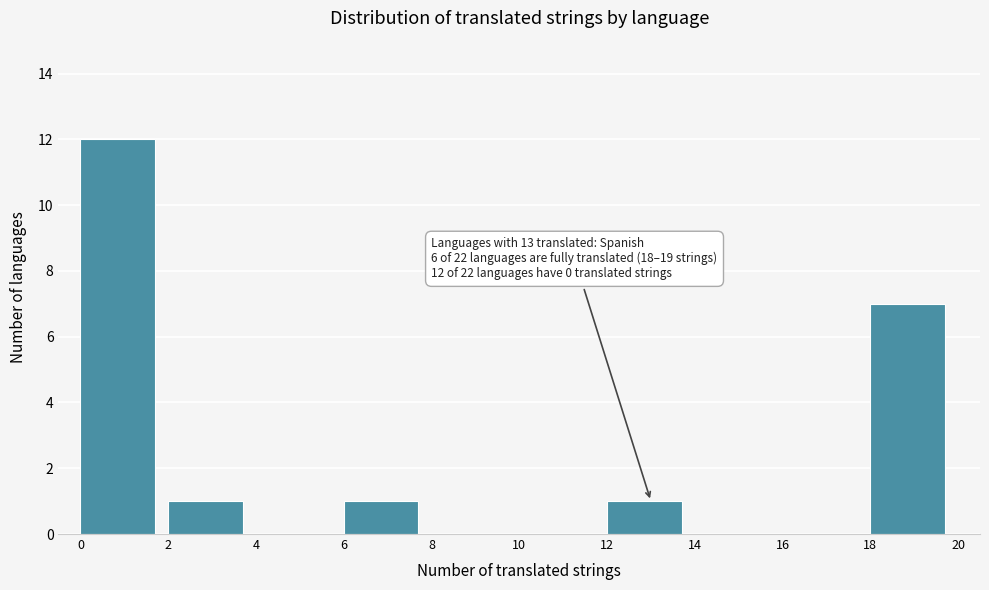

Over which range of the x-axis is the bar tallest?

0 to 2